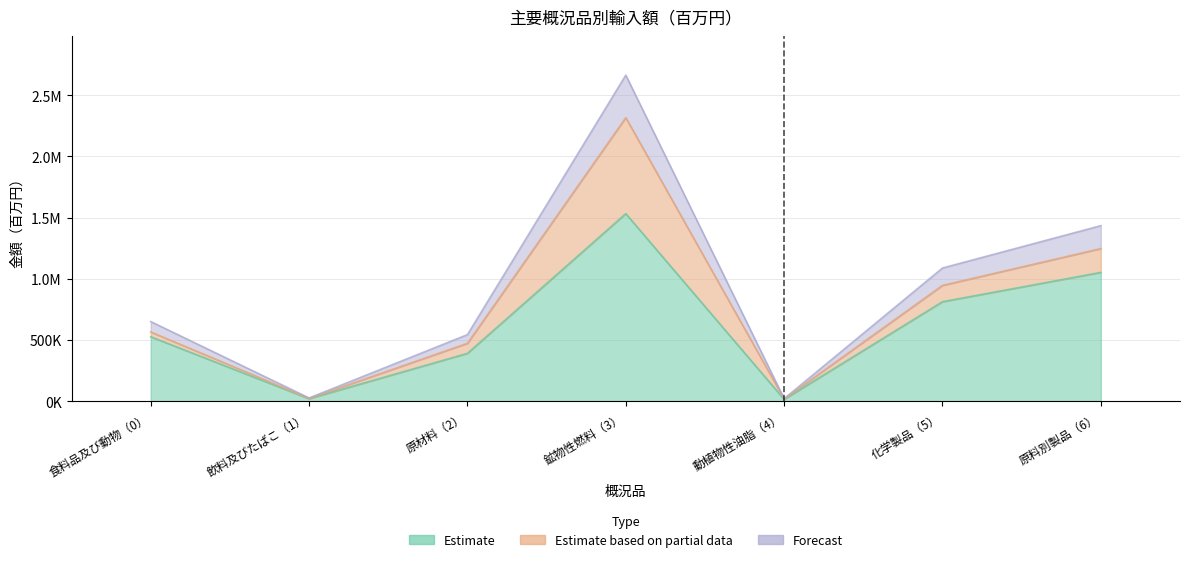

Reading right to left, transcribe all the data shown in this chart.

Estimate: 1052486.9	813084.6	15460.9	1532547.8	391043.7	20597.5	526699.5
Estimate based on partial data: 1247379.2	946495.7	18411.8	2316911.8	473117.6	23266.0	566001.4
Forecast: 1434486.1	1088470.0	21173.6	2664448.6	544085.2	26755.9	650901.6